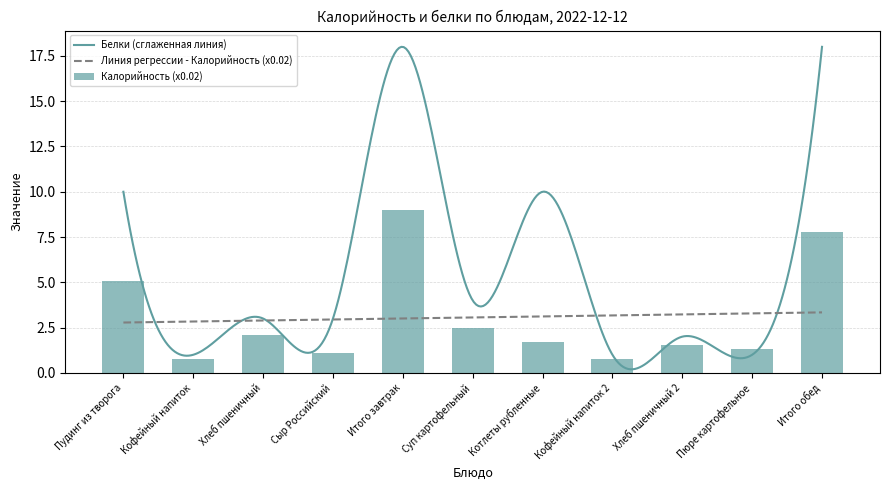

Reading left to right, what are all the values shown in this chart?

5.1	0.8	2.1	1.1	9.0	2.5	1.7	0.8	1.6	1.3	7.8